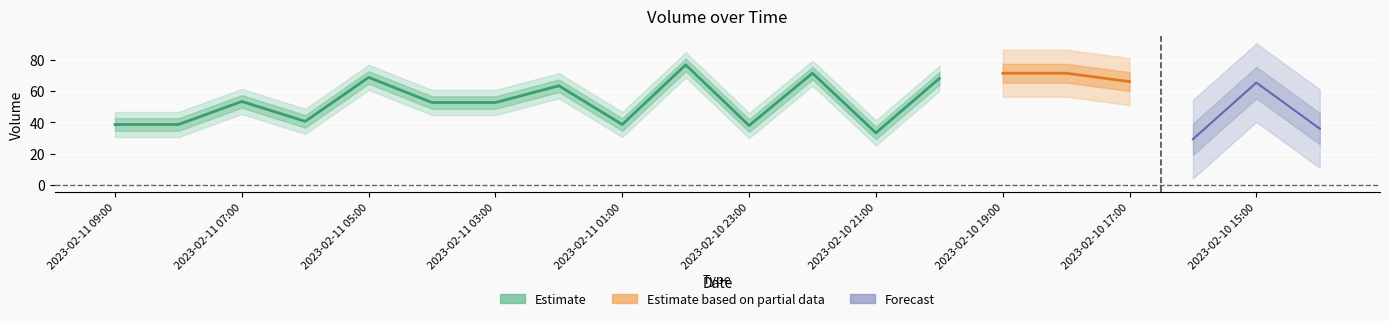

Is this an area chart (filled region under the line)?

No